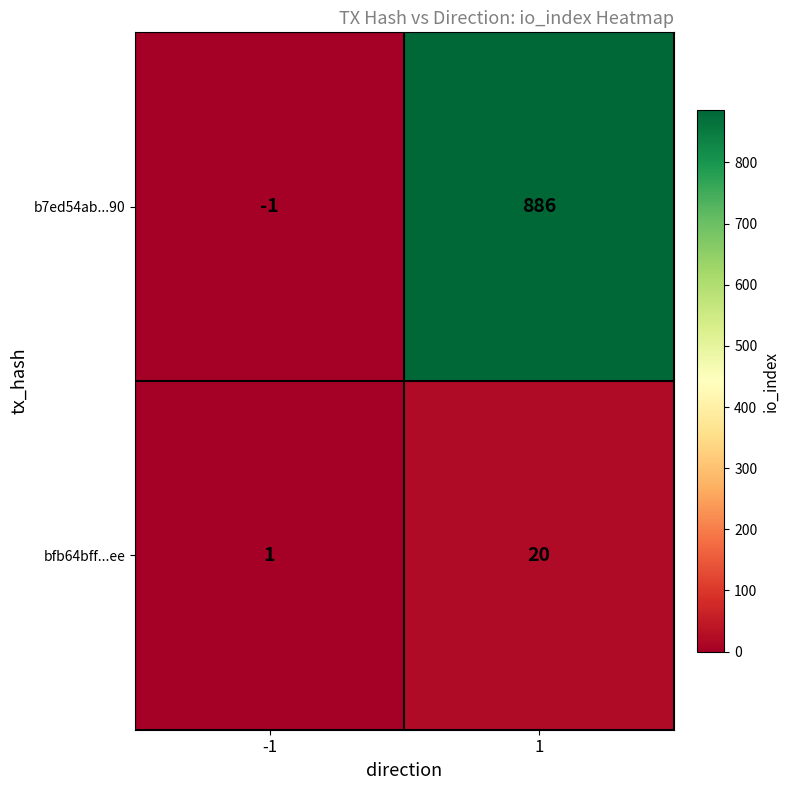

What is the difference between the bfb64bff...ee values at 1 and -1?

19